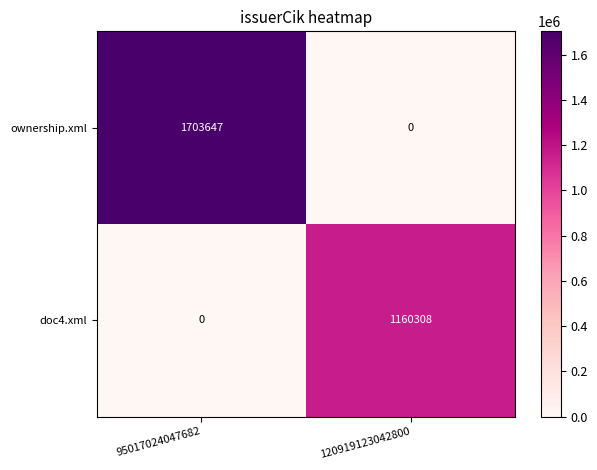

How many categories are shown in the chart?

2